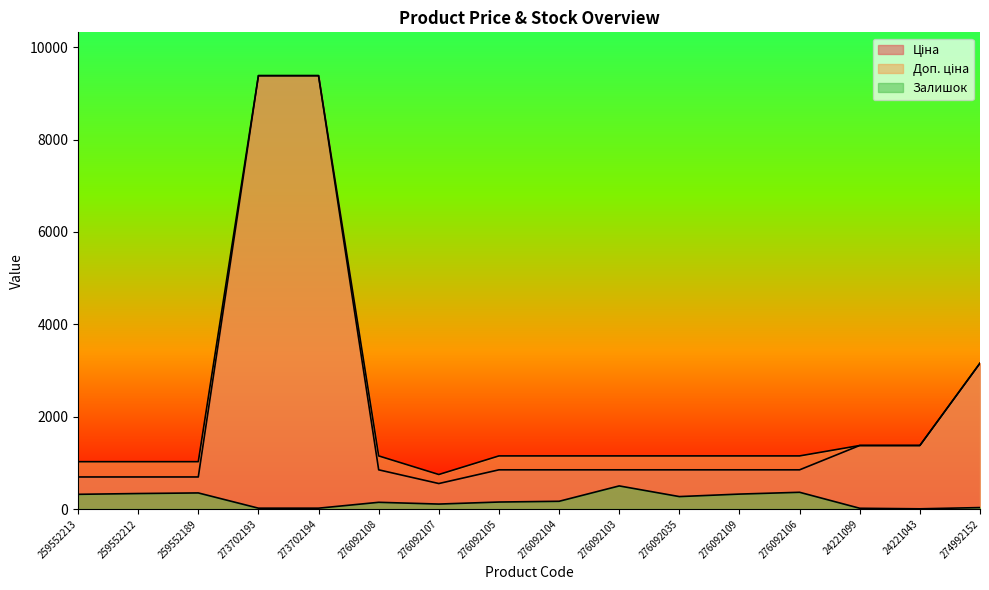

True or false: Доп. ціна has a value of 4915.7 at 274992152.

False